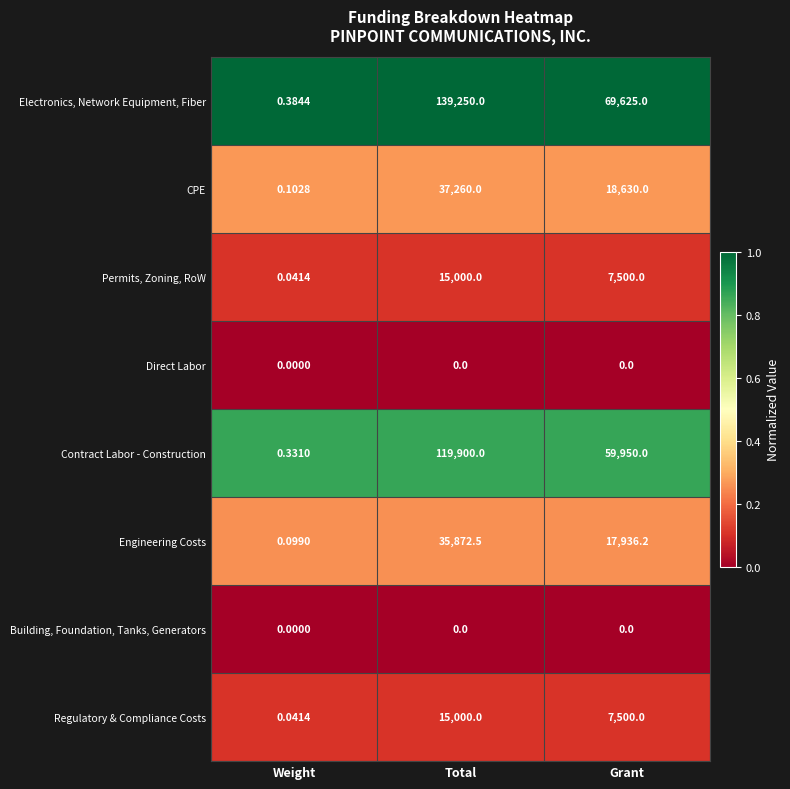

At which category is the sum across all series the highest?

Total